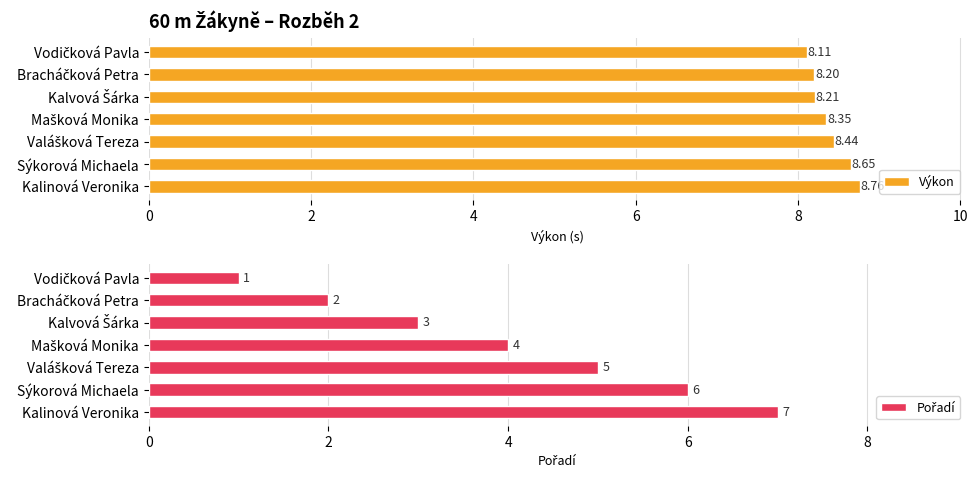

At which label does Výkon reach its peak?

Kalinová Veronika